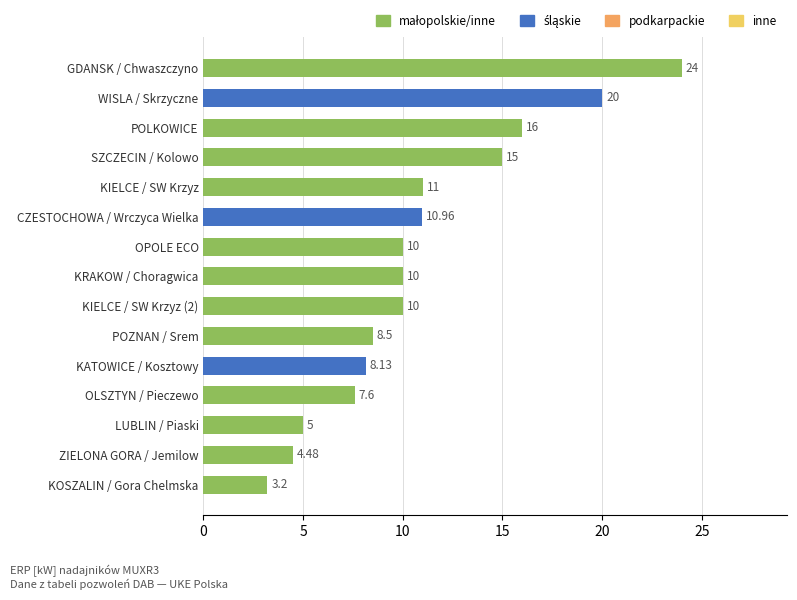

What is the sum of all values?

163.9